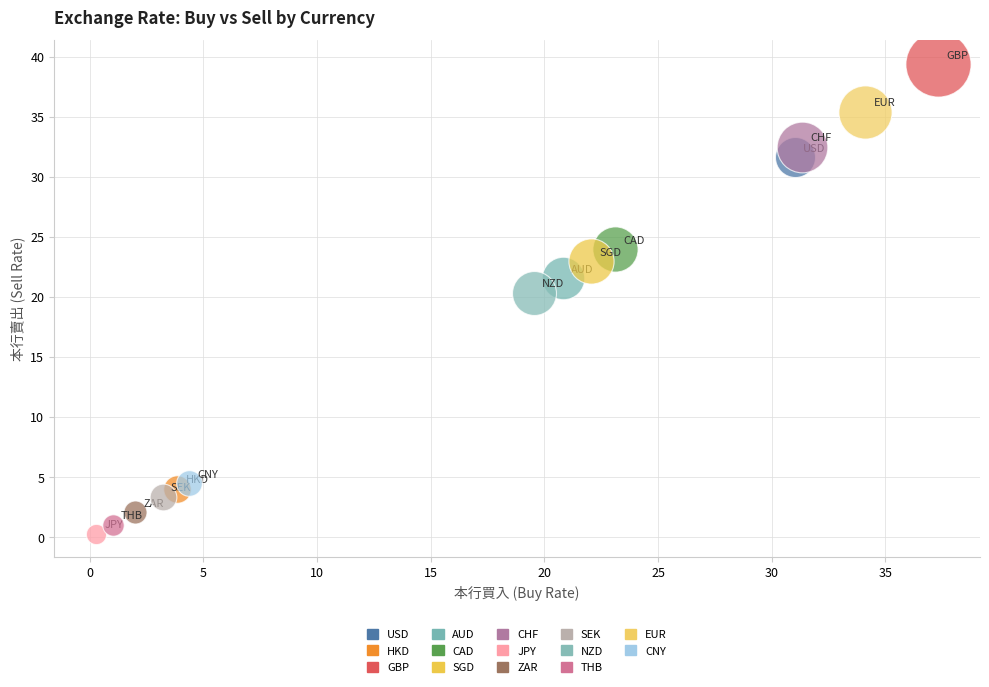

Which series reaches the maximum Y coordinate?

GBP